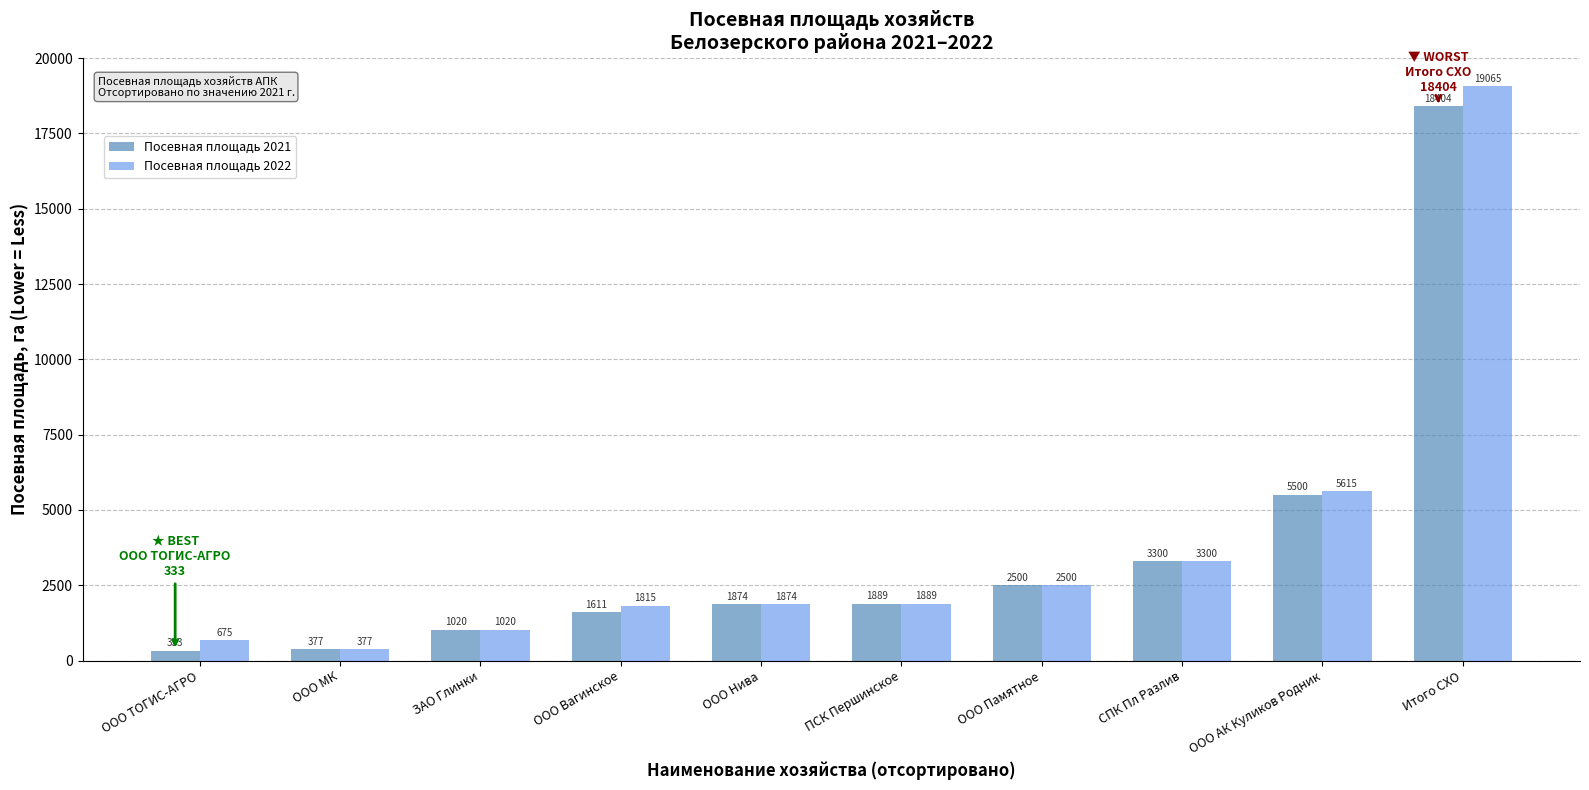

Reading left to right, list all the values displayed in this chart.

Посевная площадь 2021: 333	377	1020	1611	1874	1889	2500	3300	5500	18404
Посевная площадь 2022: 675	377	1020	1815	1874	1889	2500	3300	5615	19065